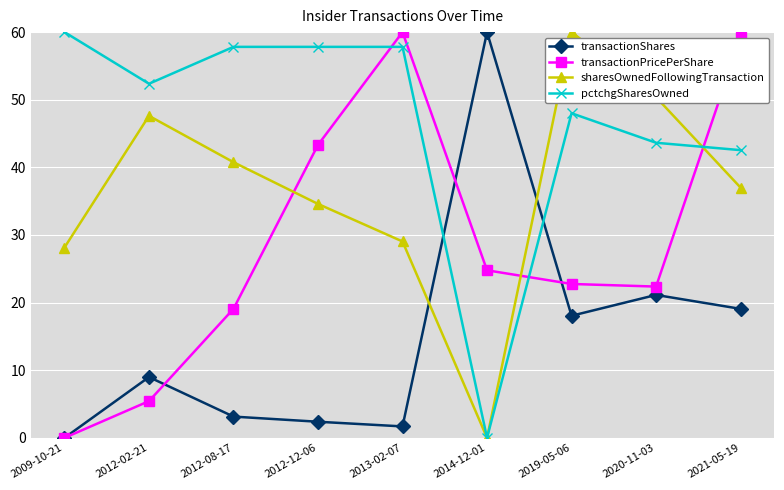

What is the sum of the sharesOwnedFollowingTransaction values at 2013-02-07 and 2019-05-06?

89.0